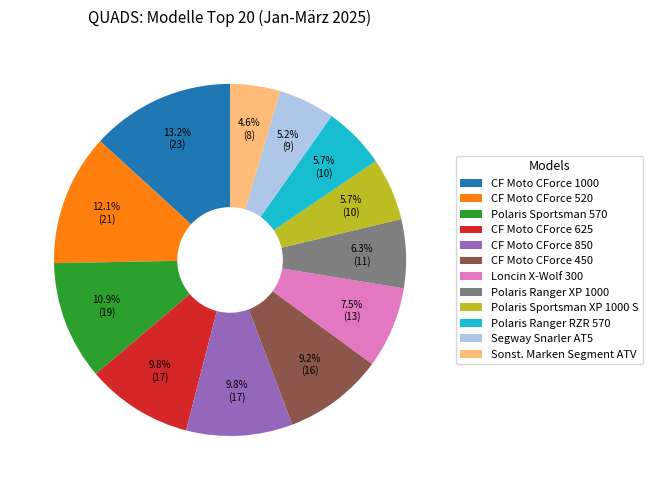

Which category has the biggest portion of the pie?

CF Moto CForce 1000